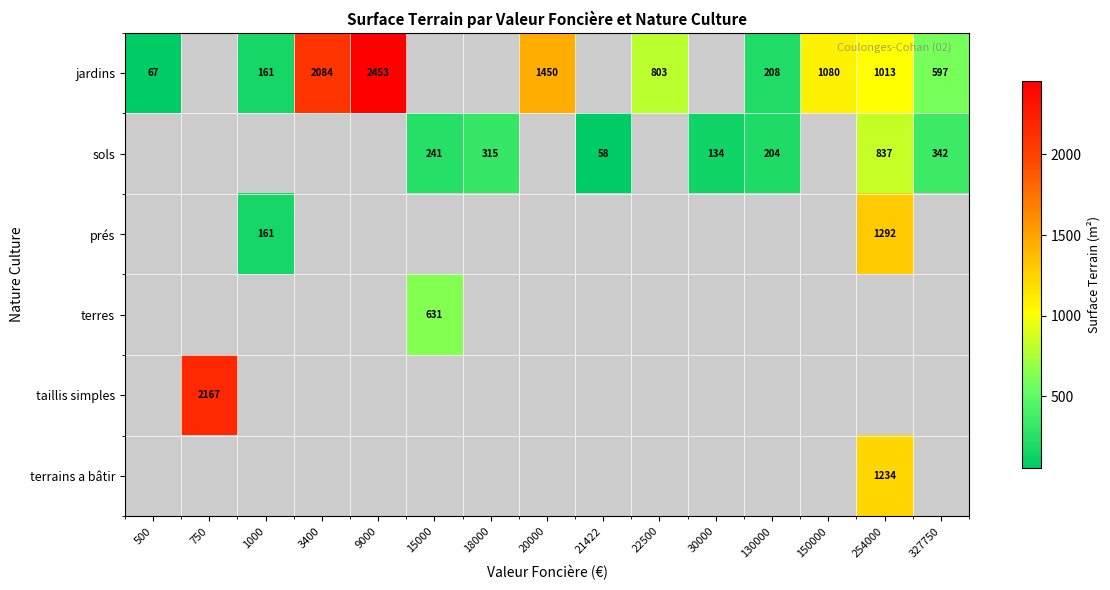

True or false: sols has a value of 359 at 15000.

False